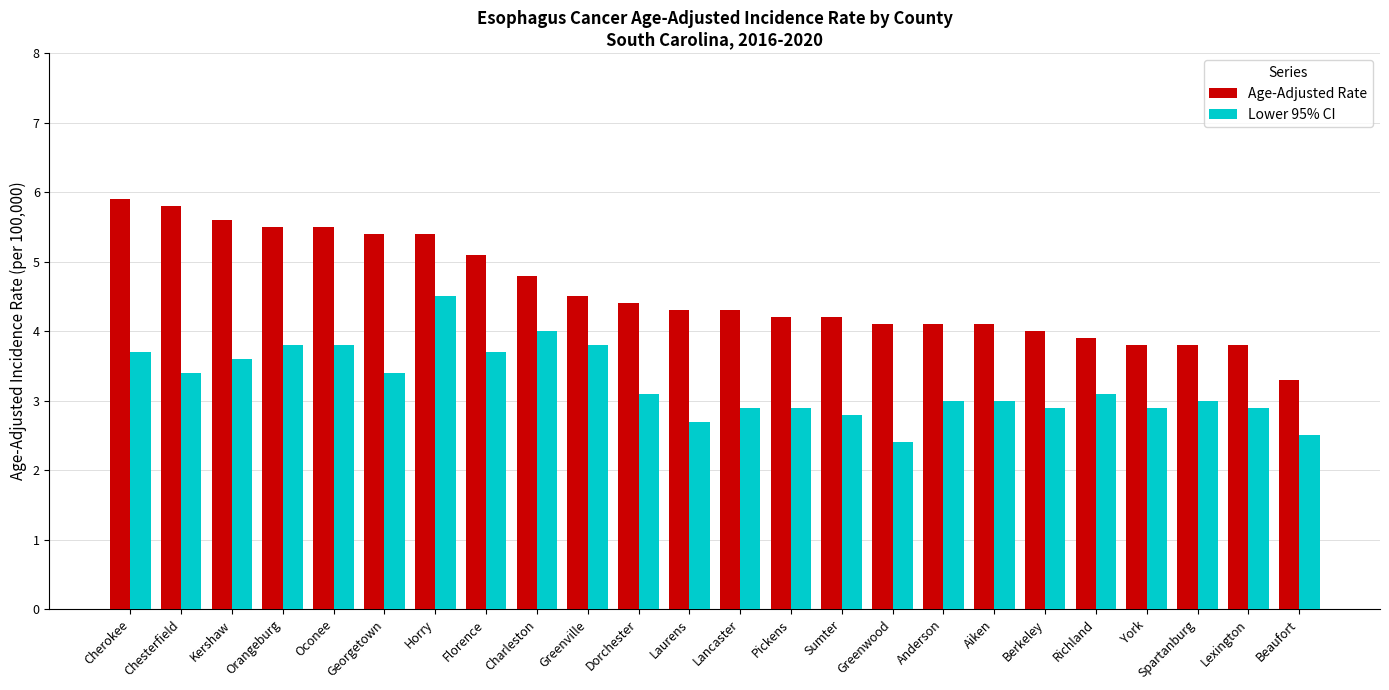

Which series has the widest spread of values?

Age-Adjusted Rate